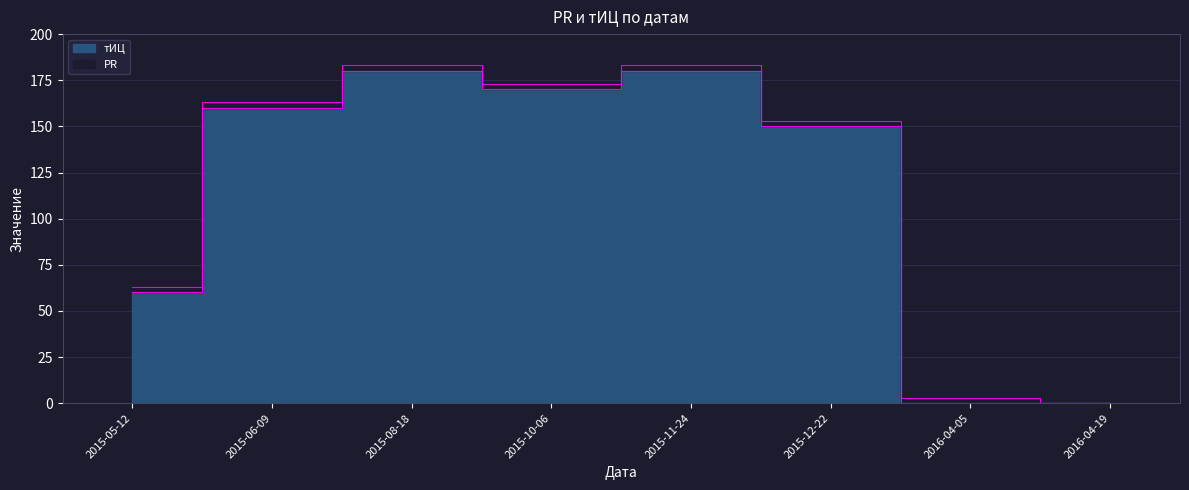

Where does the data first go above 160?

2015-08-18